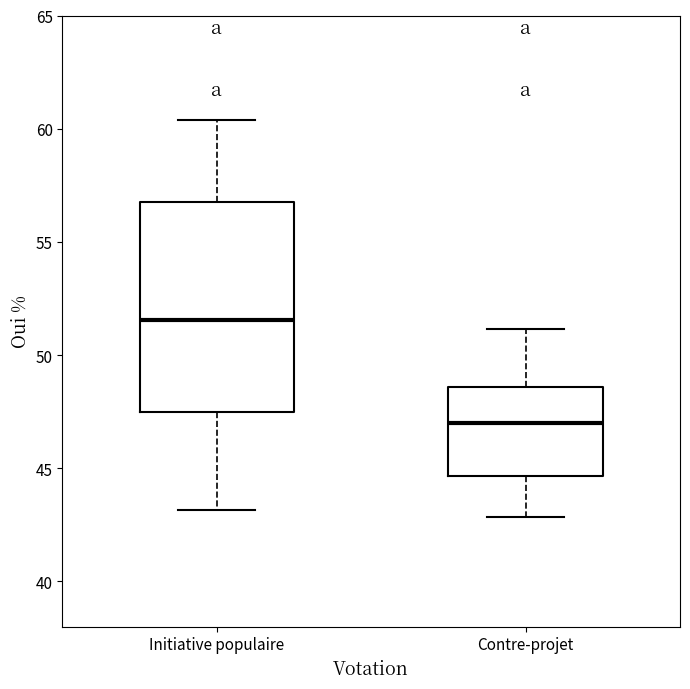

Where is the lower edge of the box for Initiative populaire on the y-axis? The values are not printed on the chart, so give them approximately, as read against the axis.

47.5